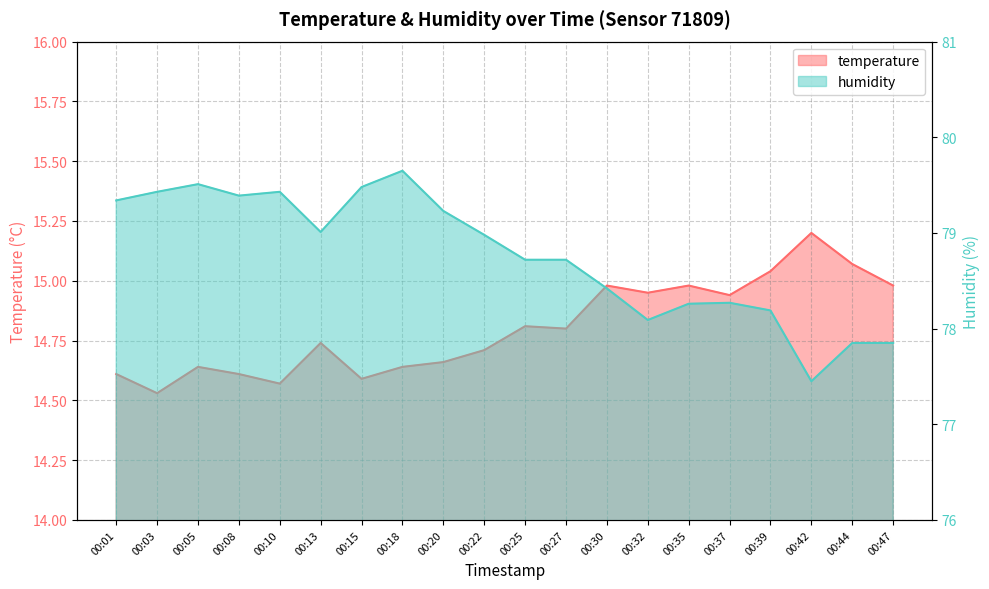

Where does the humidity series first go above 78?

00:01